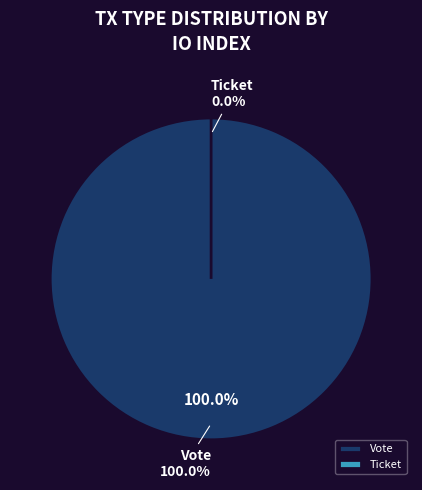

Rank the categories by value from highest to lowest.

Vote, Ticket